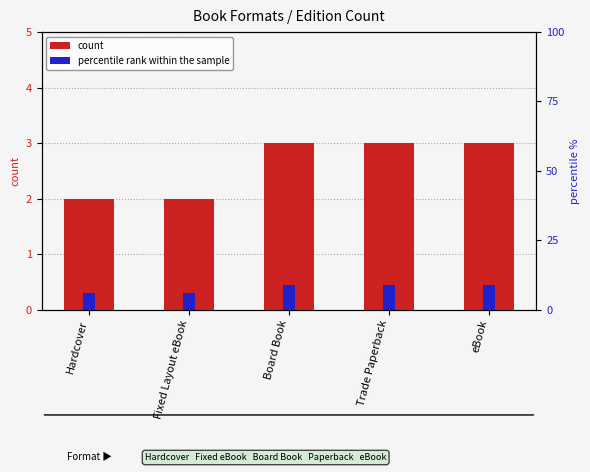

Rank the series by their maximum value, from lowest to highest.

percentile rank within the sample, count